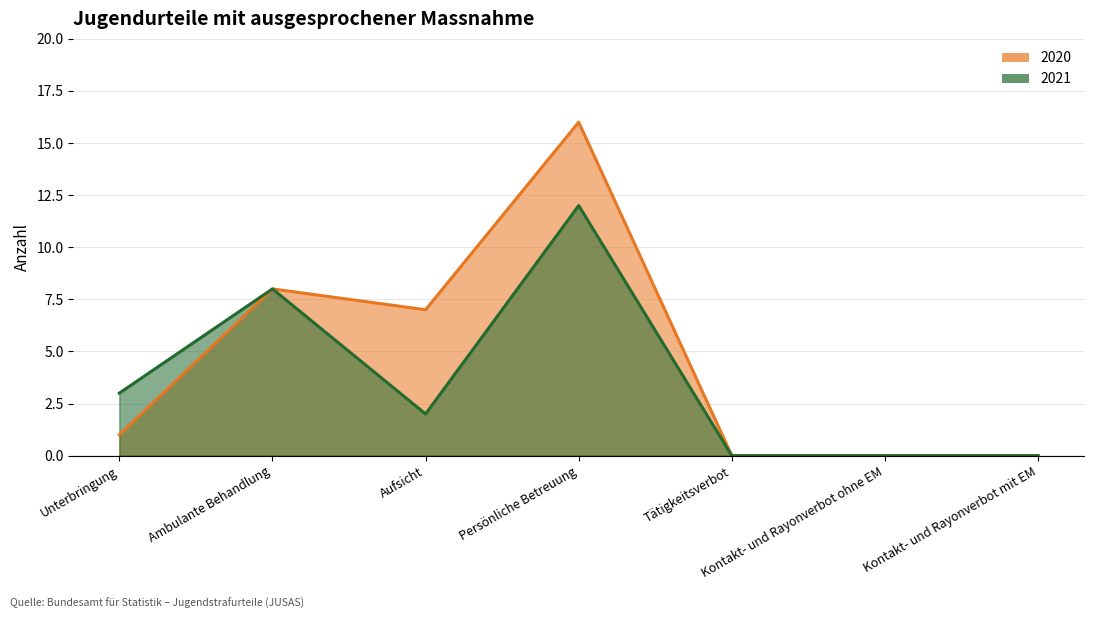

Reading left to right, list all the values displayed in this chart.

2020: 1	8	7	16	0	0	0
2021: 3	8	2	12	0	0	0